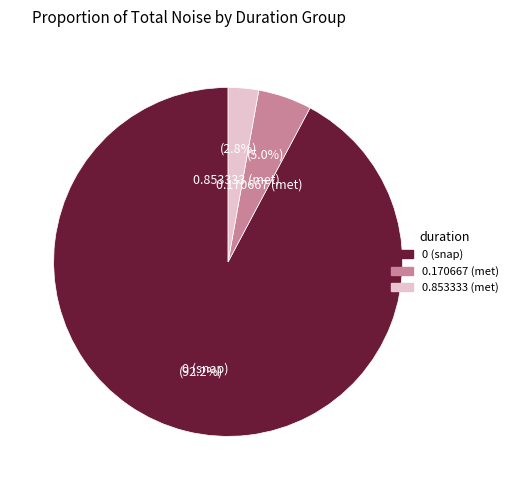

Does any single category account for the majority?

Yes